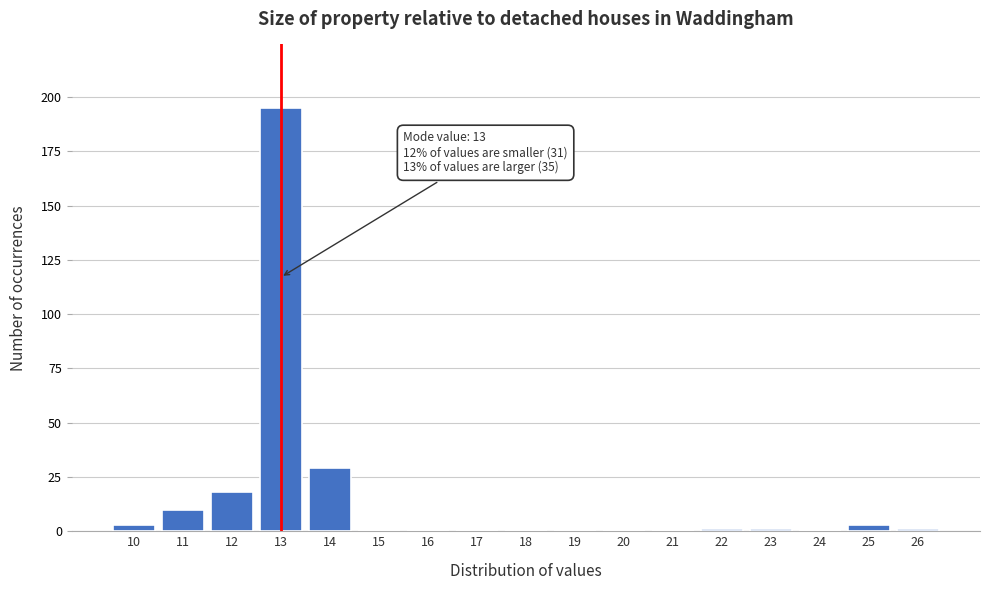

Which range on the x-axis has the tallest bar?

12.5 to 13.5